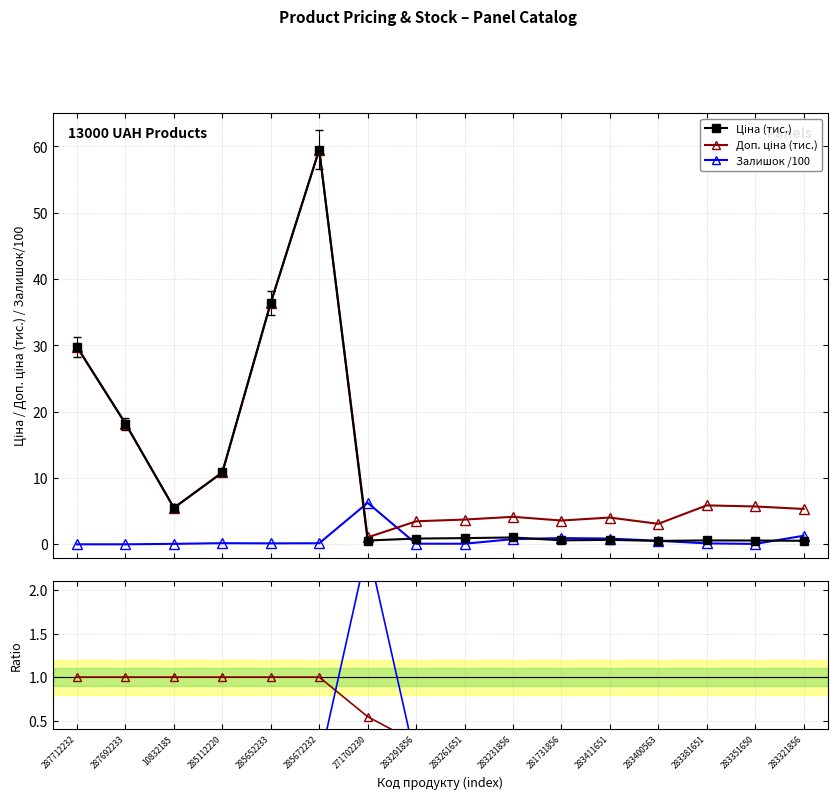

What is the greatest value displayed?

59.5